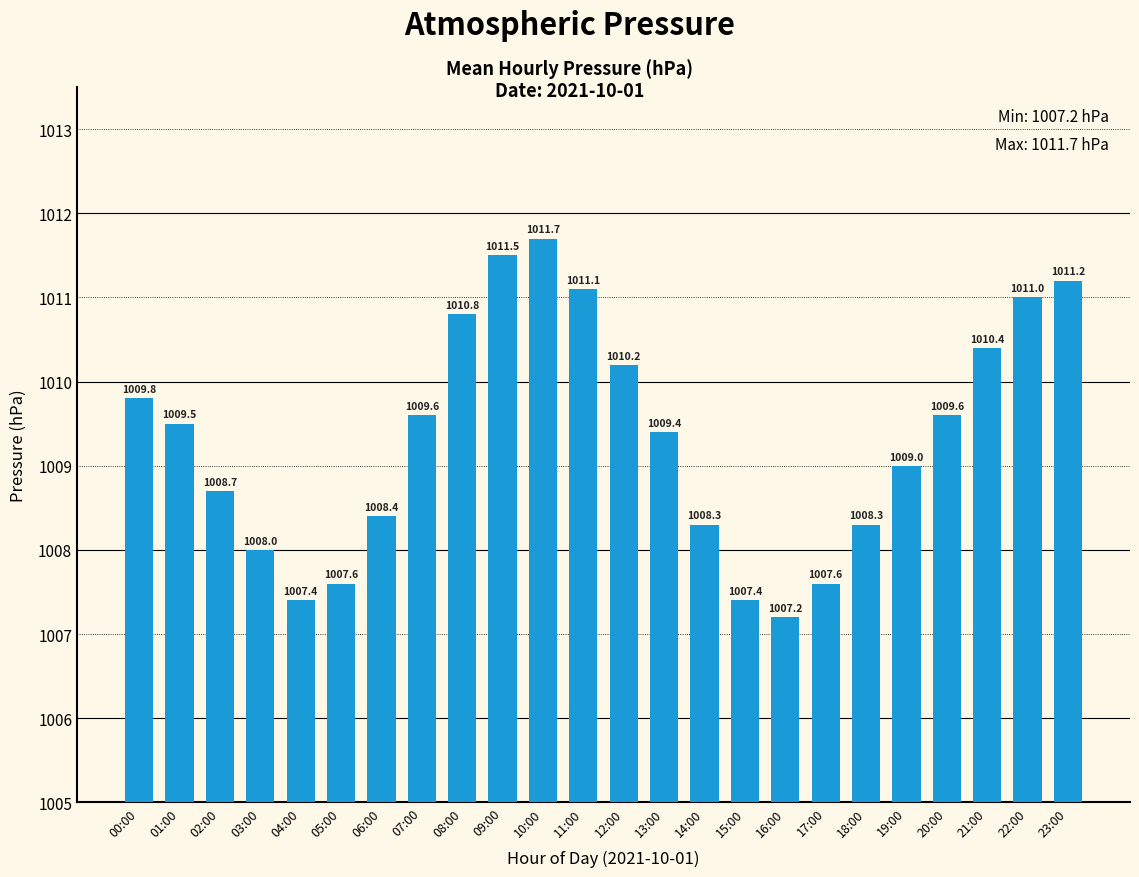

Reading left to right, list all the values displayed in this chart.

1009.8	1009.5	1008.7	1008.0	1007.4	1007.6	1008.4	1009.6	1010.8	1011.5	1011.7	1011.1	1010.2	1009.4	1008.3	1007.4	1007.2	1007.6	1008.3	1009.0	1009.6	1010.4	1011.0	1011.2